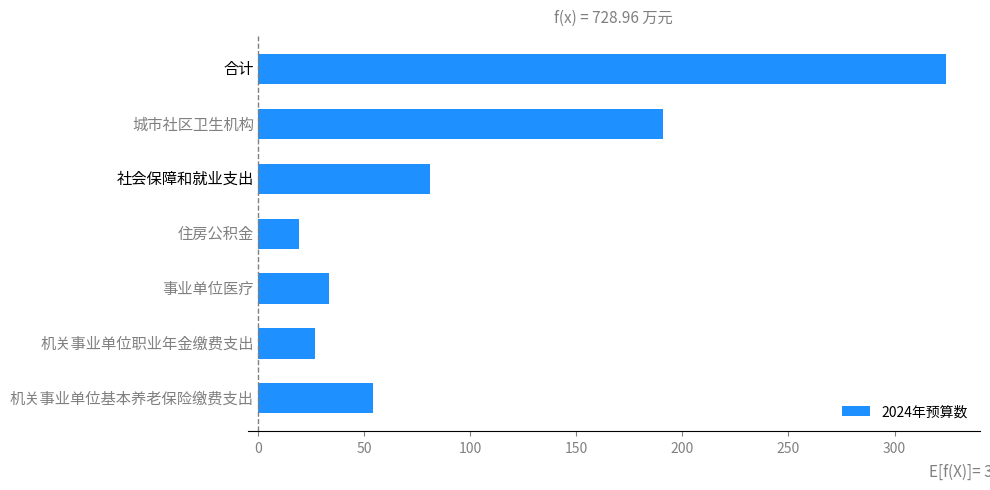

What is the sum of all values?

729.0